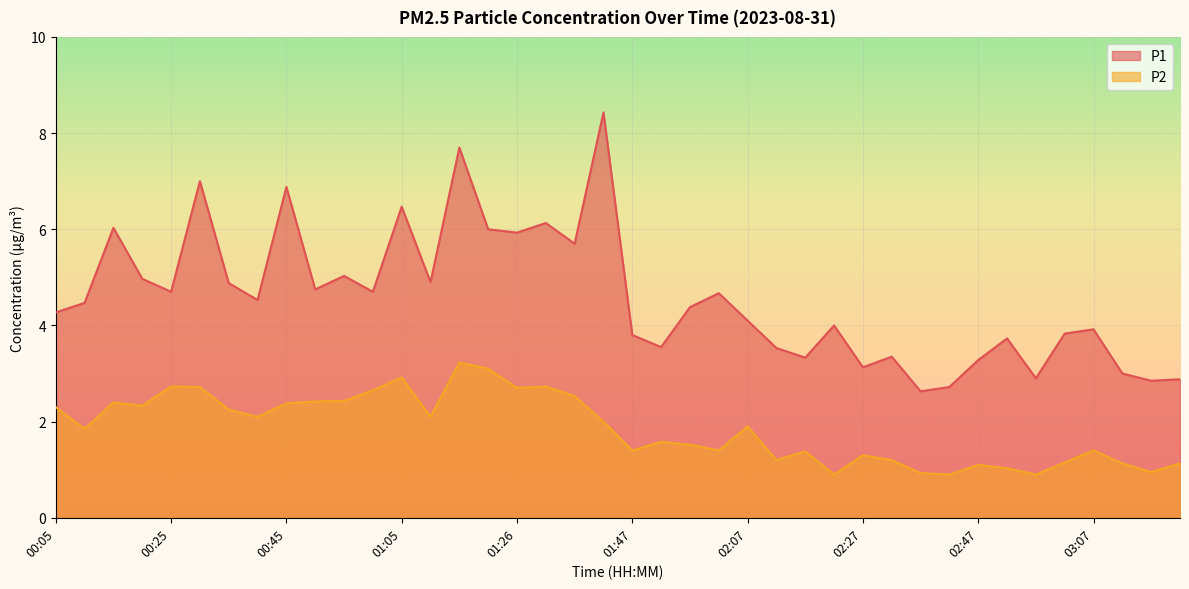

Between 00:40 and 01:00, which series saw the biggest shift?

P2